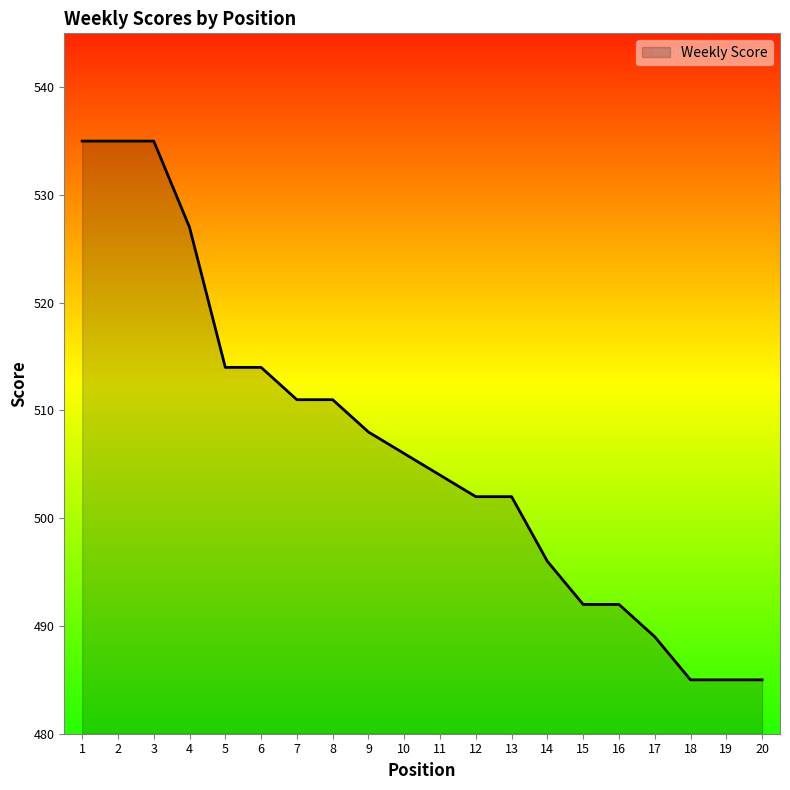

What is the greatest value displayed?

535